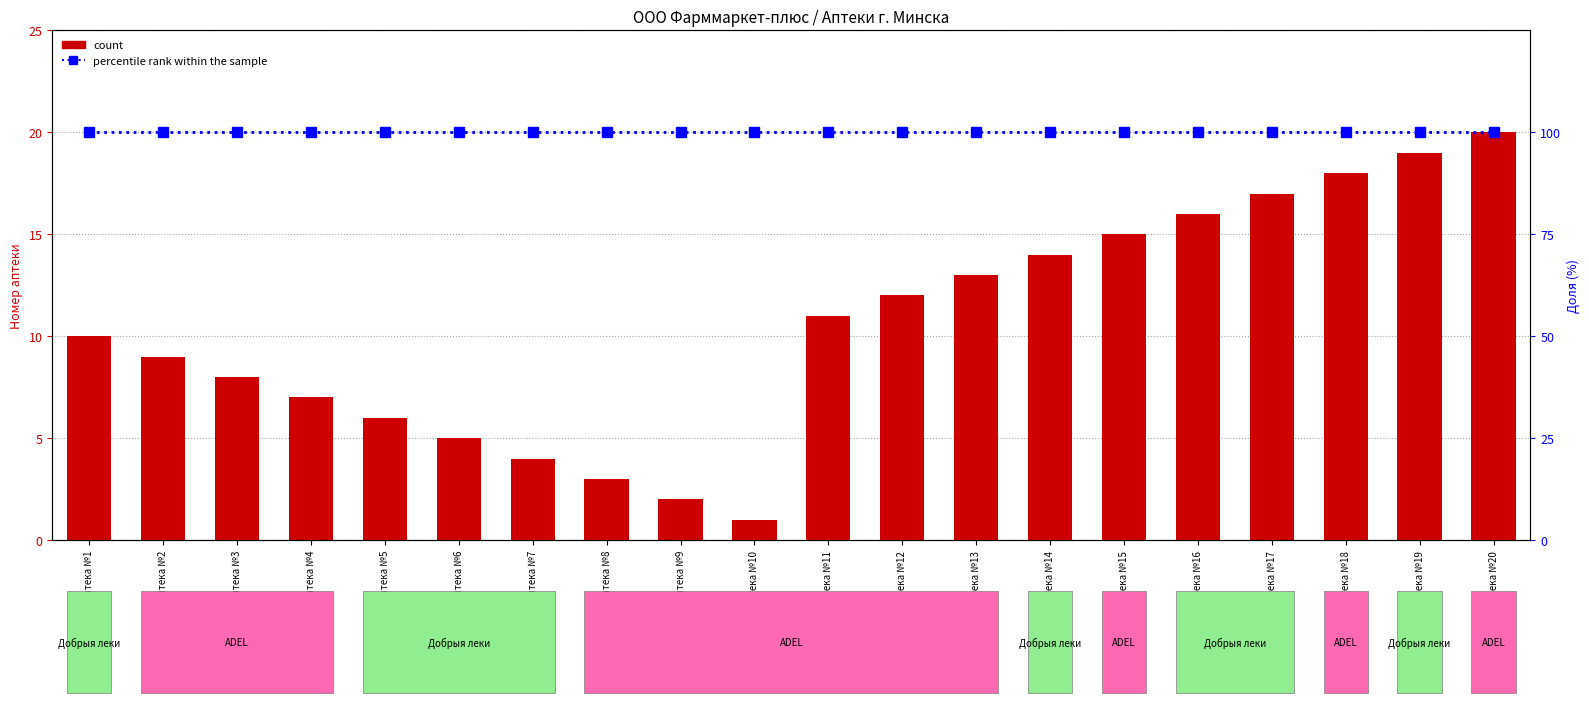

What is the sum of all count values?

210